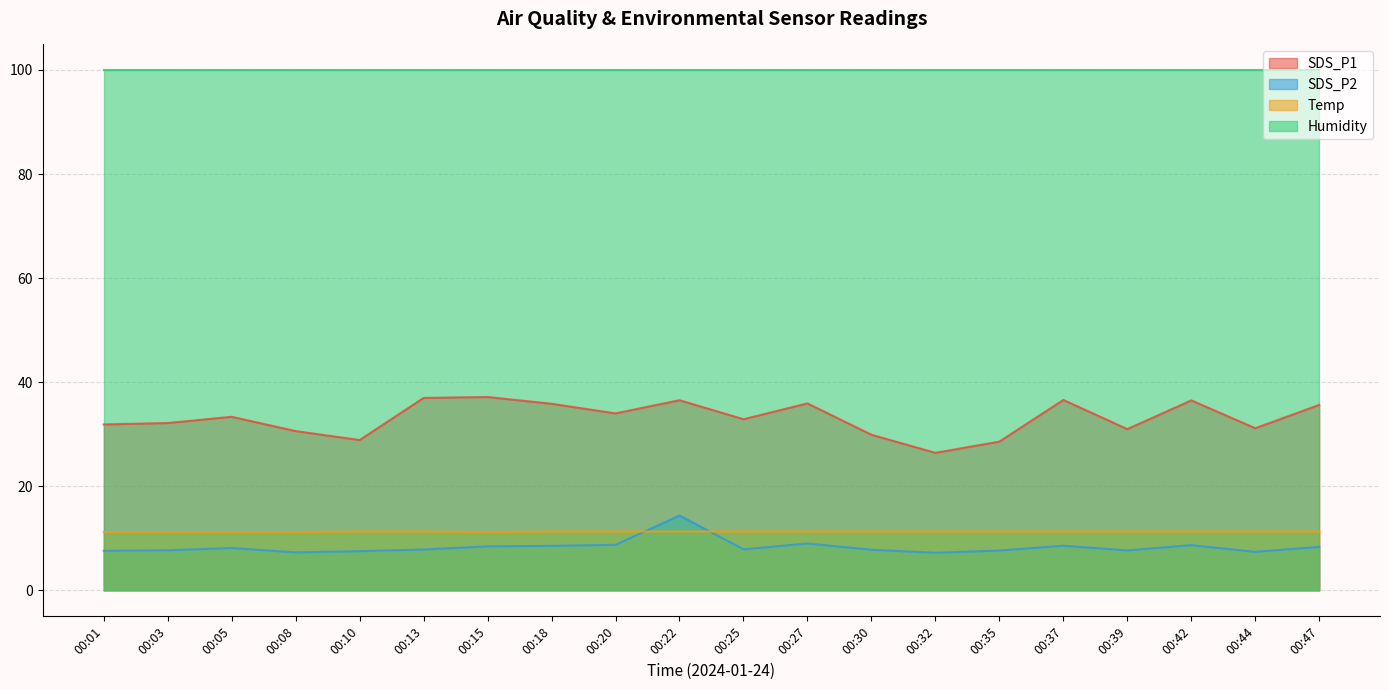

Between 00:47 and 00:03, which is larger?

00:47